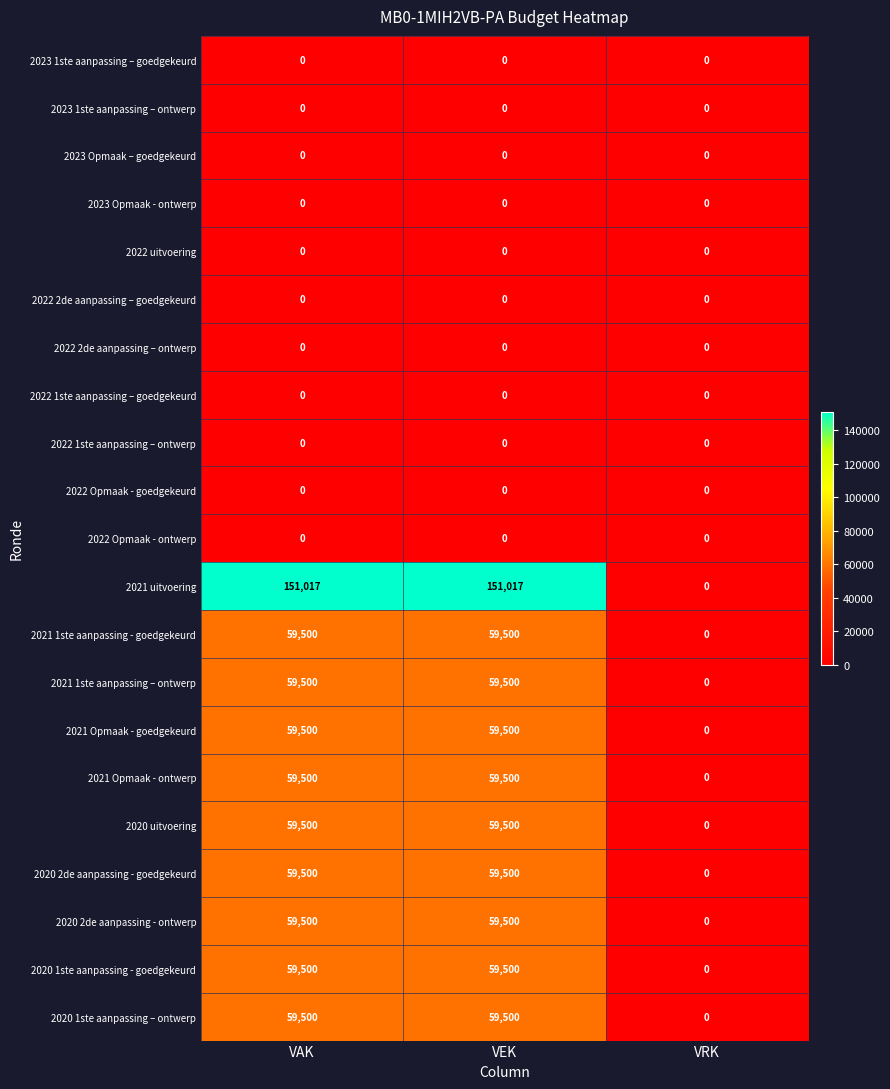

True or false: 2021 Opmaak - goedgekeurd has a value of 59500 at VEK.

True